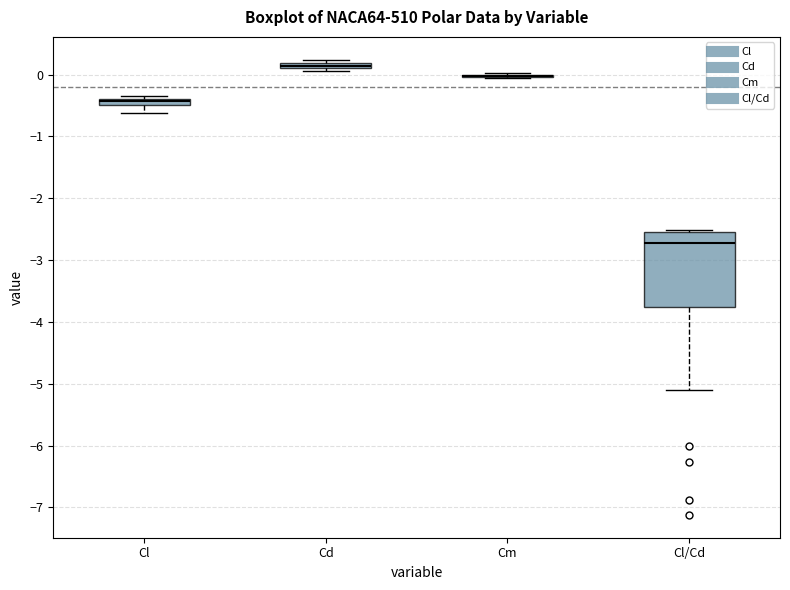

Which box is the tallest, from its lower edge to its upper edge?

Cl/Cd